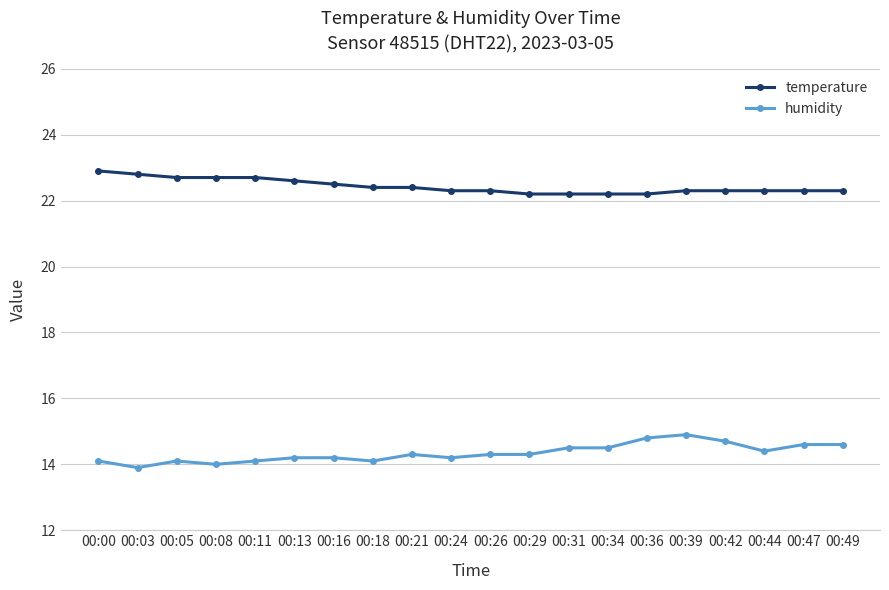

Count the number of data series in this chart.

2